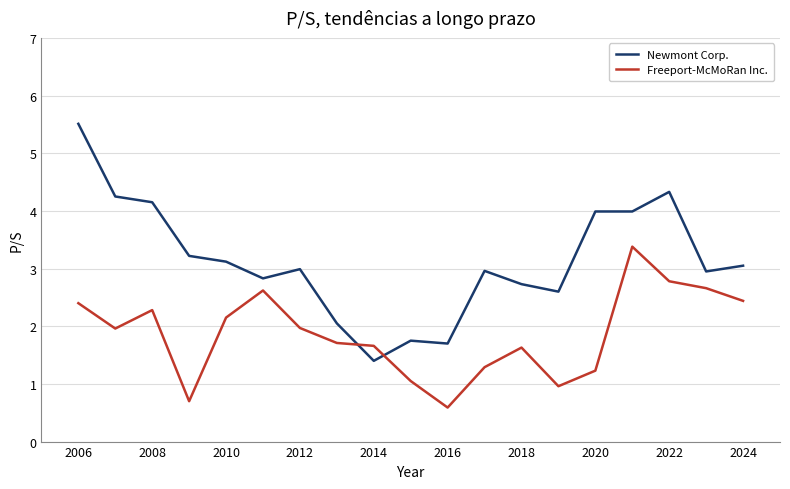

What is the lowest value of the Freeport-McMoRan Inc. series?

0.6